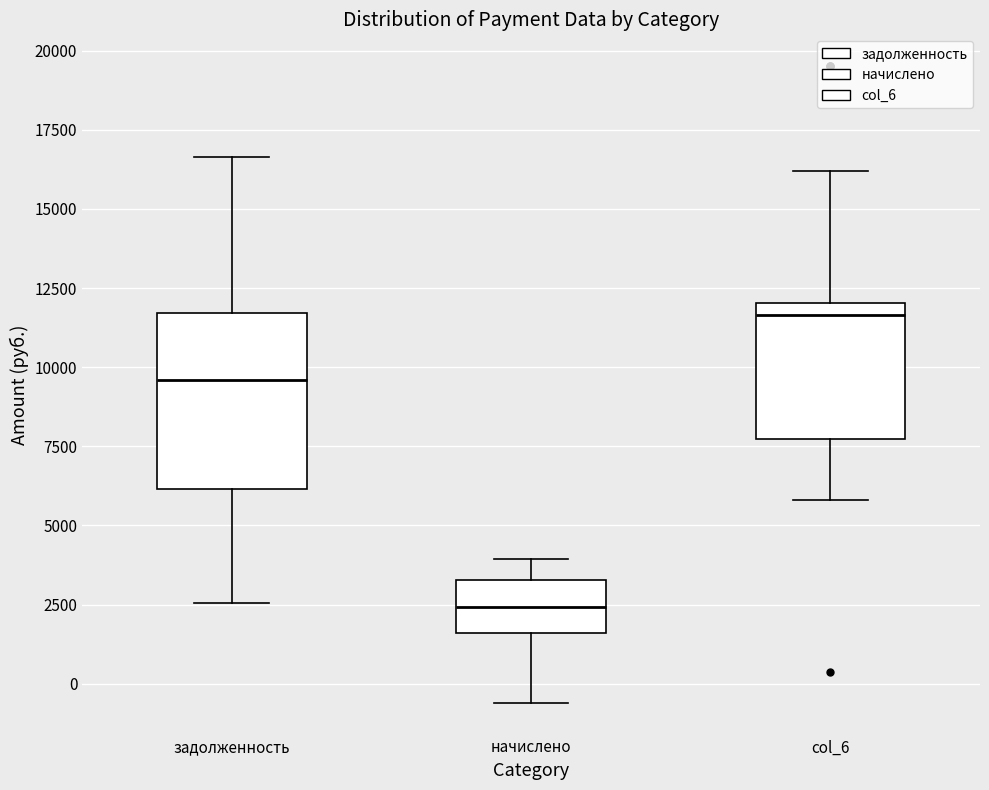

Which box's median line is the lowest?

начислено